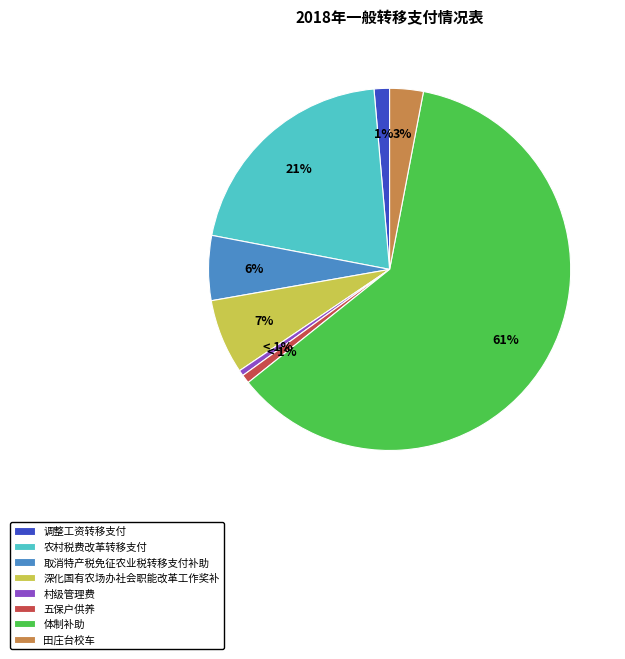

True or false: 取消特产税免征农业税转移支付补助 accounts for 13% of the total.

False